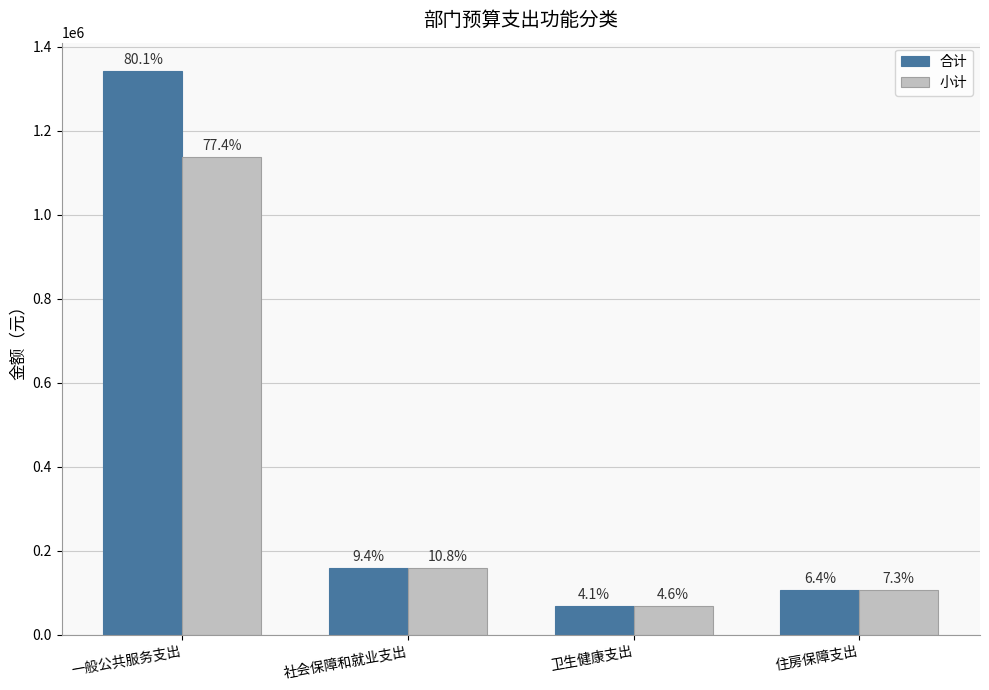

How many groups of bars are there?

4